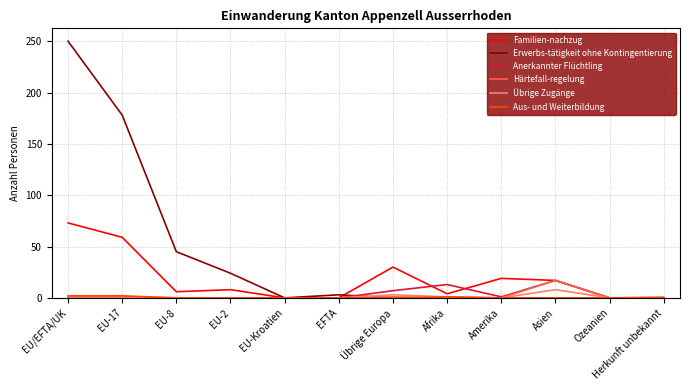

What is the difference between the maximum and second lowest values in the Erwerbs-tätigkeit ohne Kontingentierung series?

250